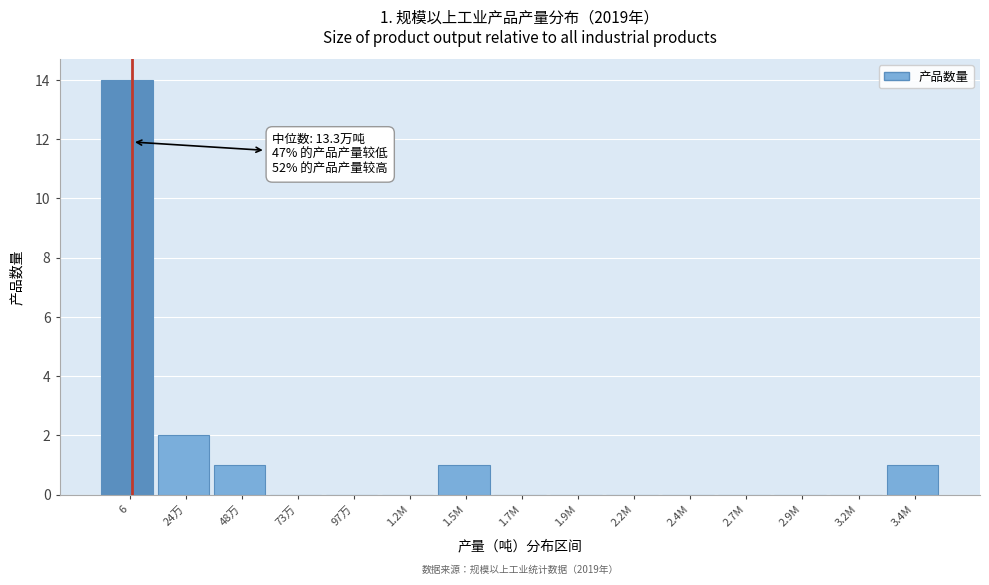

Reading left to right, list all the values displayed in this chart.

6=14	24万=2	48万=1	73万=0	97万=0	1.2M=0	1.5M=1	1.7M=0	1.9M=0	2.2M=0	2.4M=0	2.7M=0	2.9M=0	3.2M=0	3.4M=1